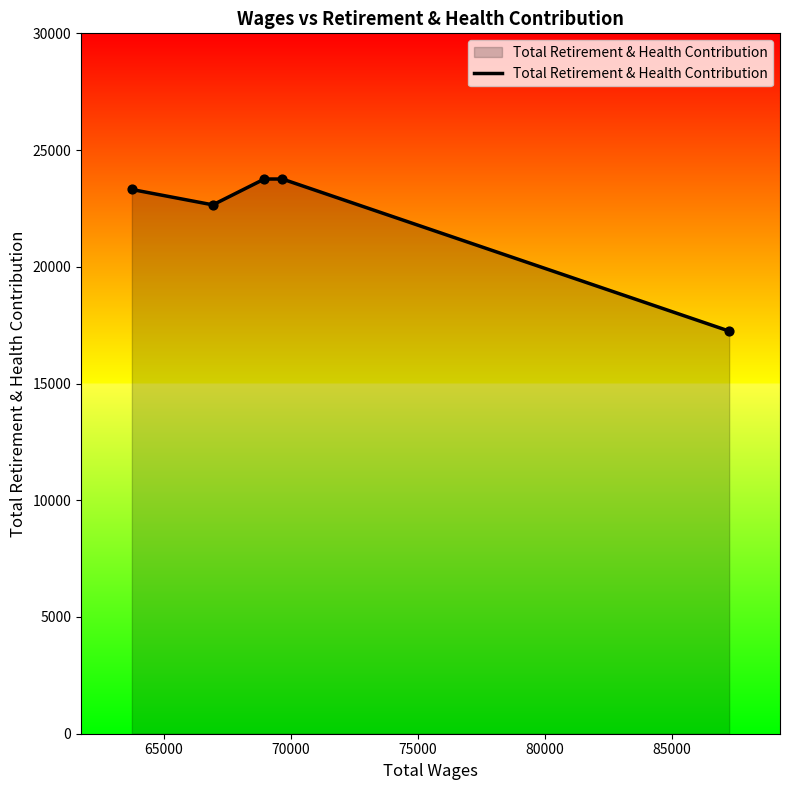

What is the difference between the maximum and minimum values?

6514